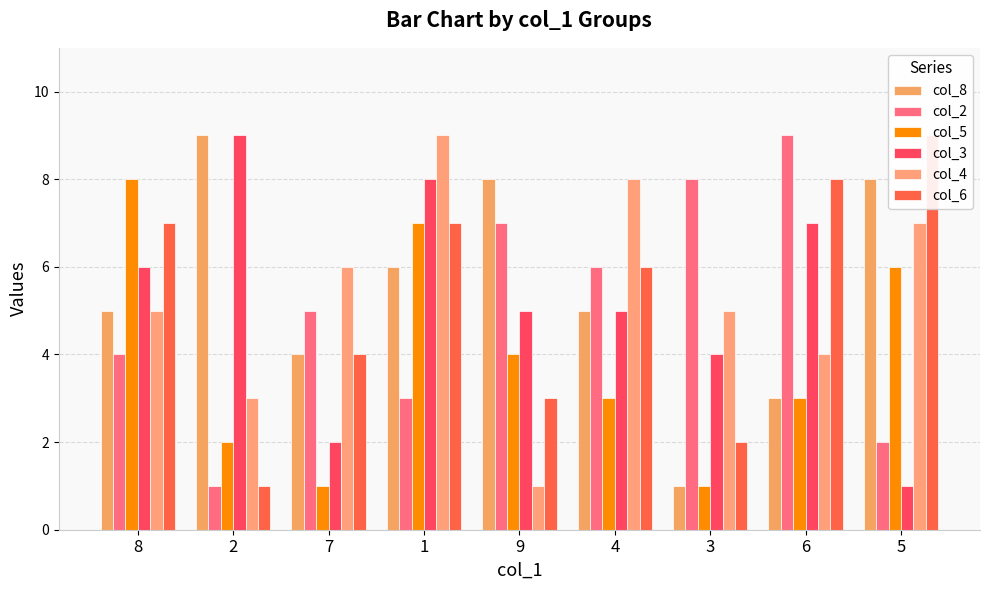

Reading right to left, transcribe all the data shown in this chart.

col_8: 5=8	6=3	3=1	4=5	9=8	1=6	7=4	2=9	8=5
col_2: 5=2	6=9	3=8	4=6	9=7	1=3	7=5	2=1	8=4
col_5: 5=6	6=3	3=1	4=3	9=4	1=7	7=1	2=2	8=8
col_3: 5=1	6=7	3=4	4=5	9=5	1=8	7=2	2=9	8=6
col_4: 5=7	6=4	3=5	4=8	9=1	1=9	7=6	2=3	8=5
col_6: 5=9	6=8	3=2	4=6	9=3	1=7	7=4	2=1	8=7